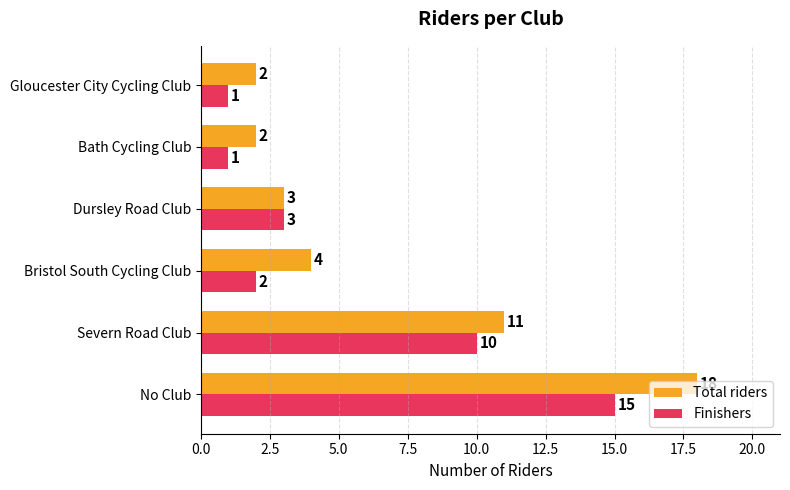

Which series has the widest spread of values?

Total riders